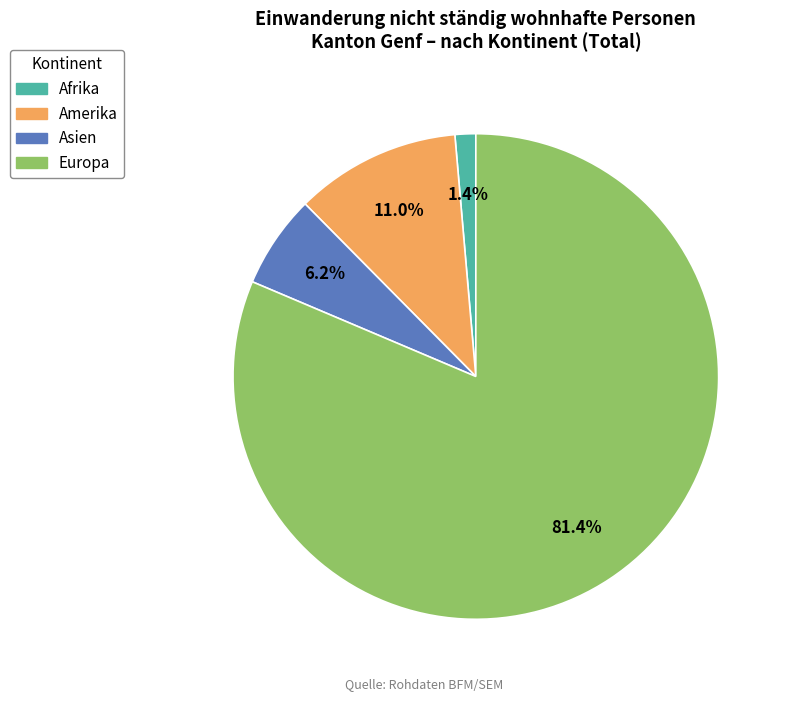

What percentage is the Amerika slice, to the nearest percent?

11%